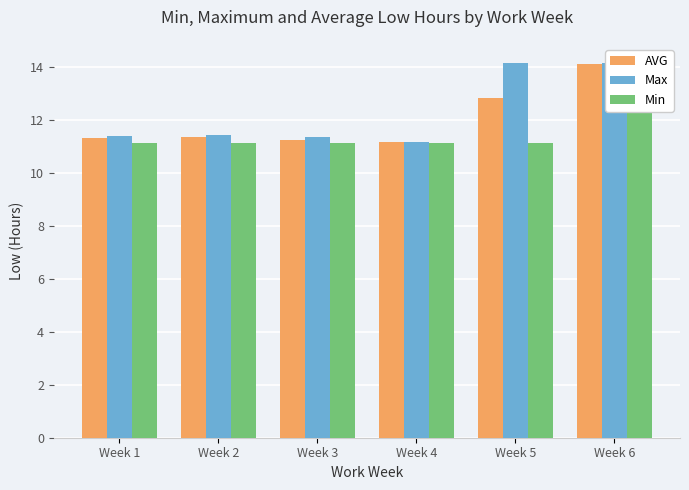

Does the chart contain any negative values?

No